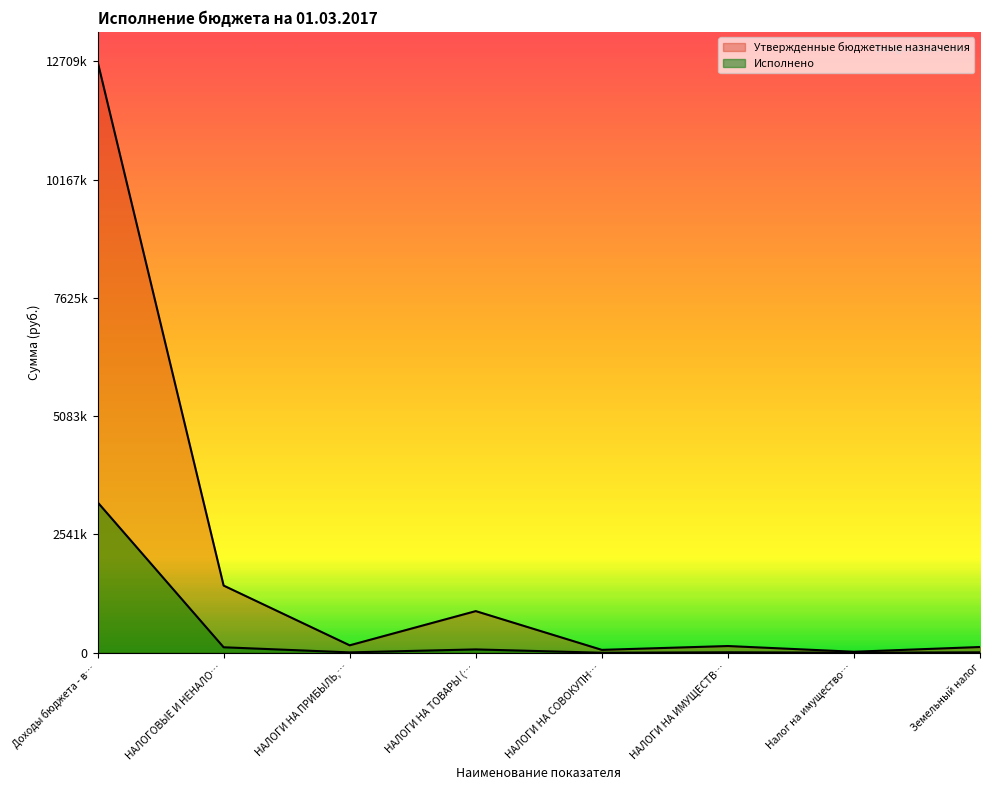

Read the Исполнено value at НАЛОГОВЫЕ И НЕНАЛО….

117326.6